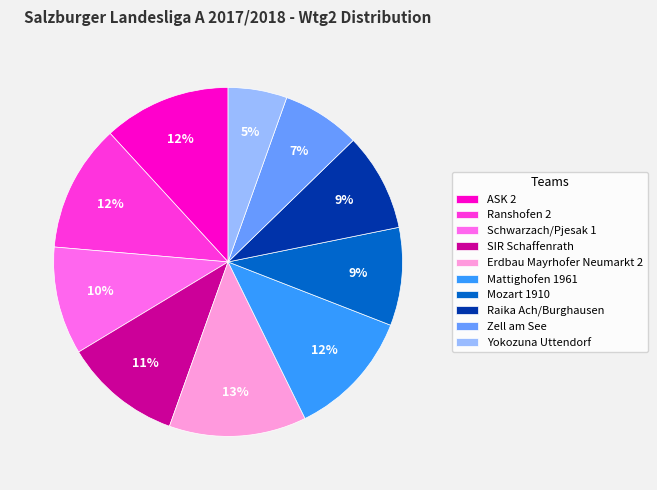

How many segments does this pie chart have?

10